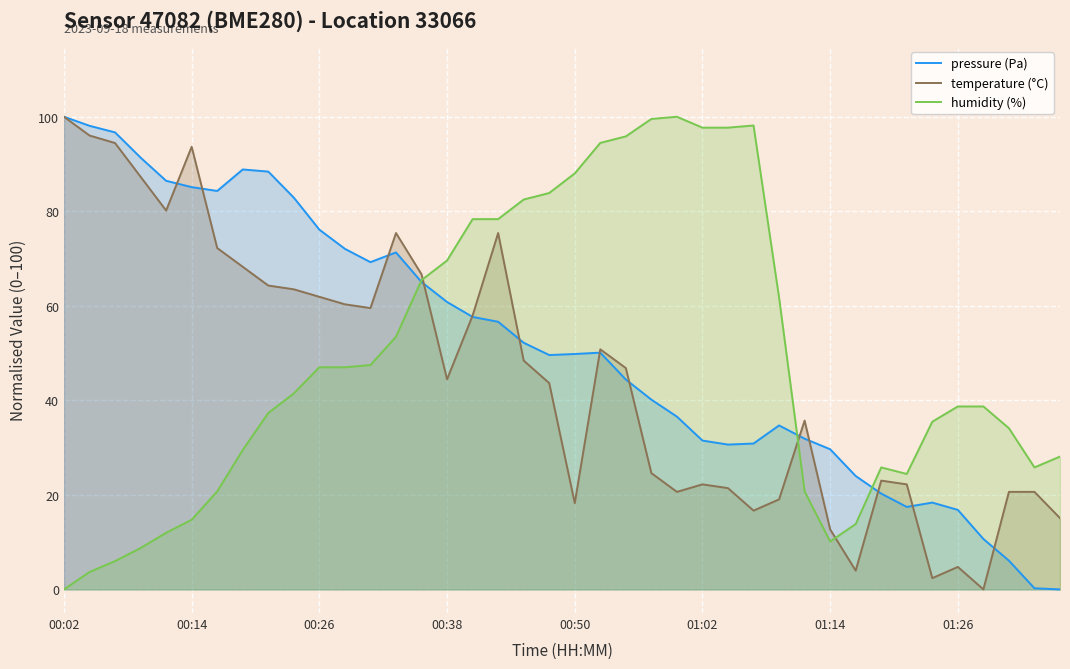

At which label does humidity (%) reach its minimum?

00:02